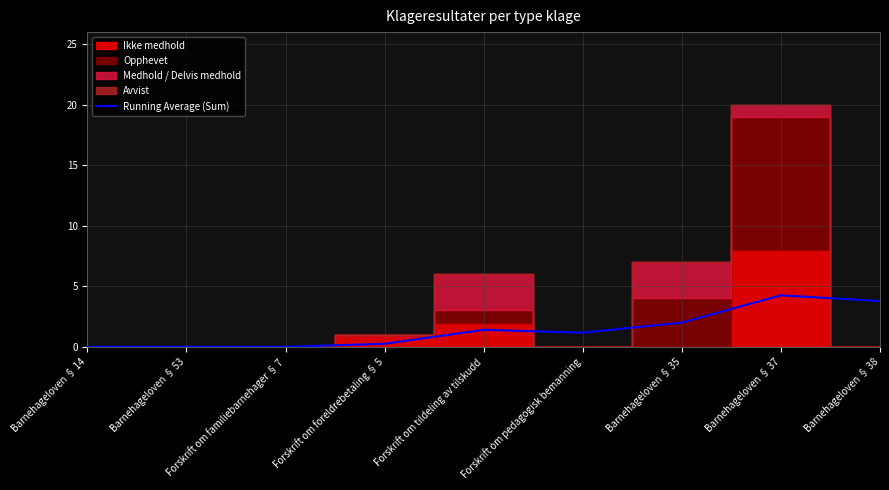

How many points are higher than both their immediate neighbors (excluding endpoints)?

2